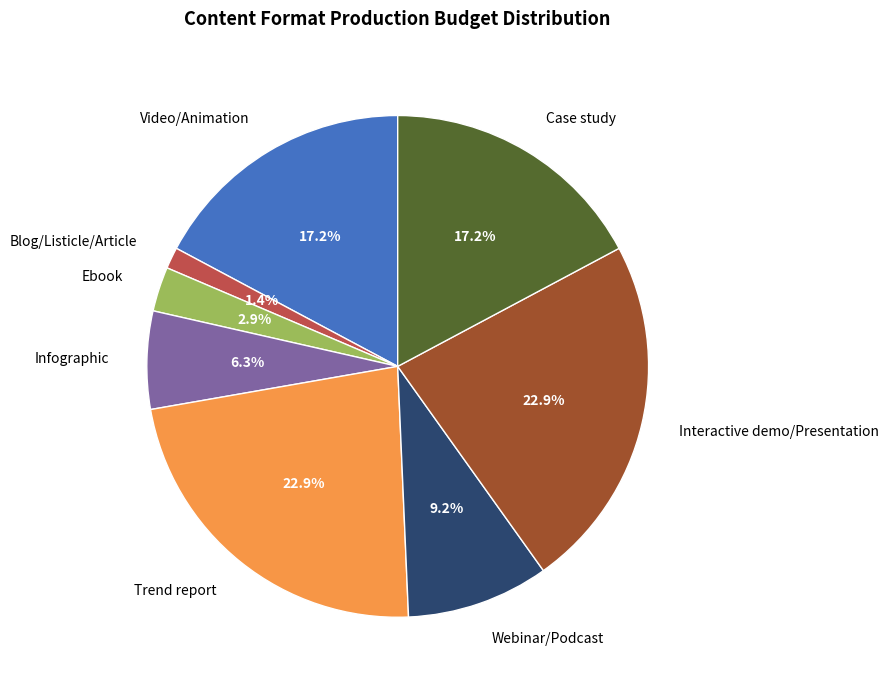

Count the number of slices in the pie.

8